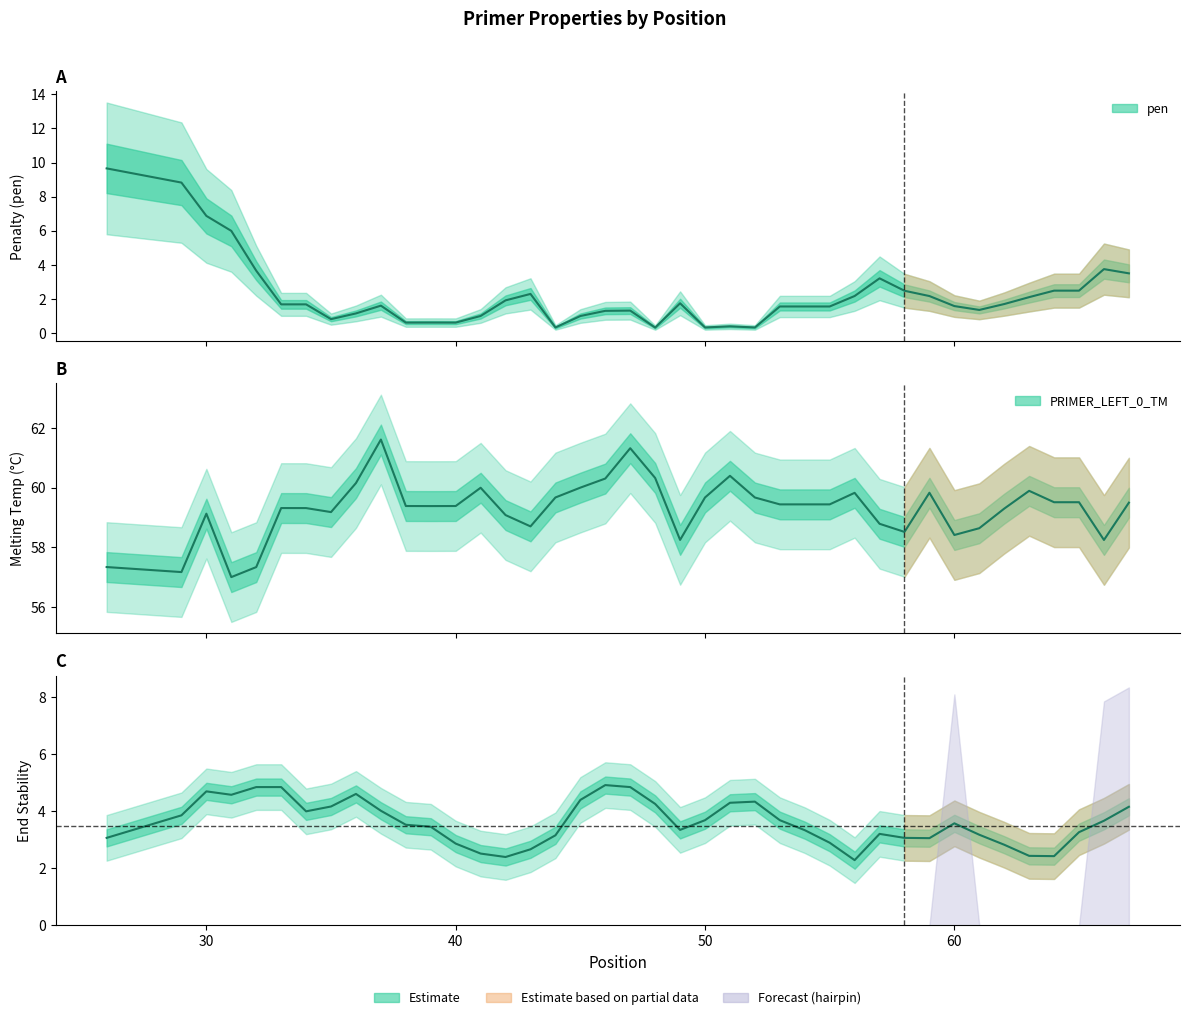

Where is the first local minimum for PRIMER_LEFT_0_TM?

29